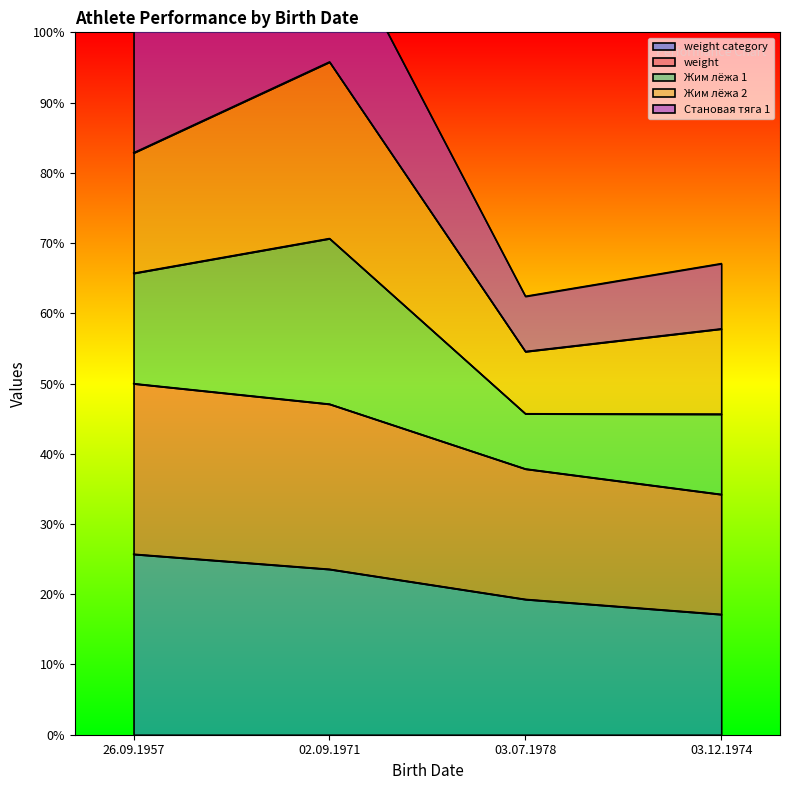

True or false: weight category has a value of 27.4 at 03.07.1978.

False